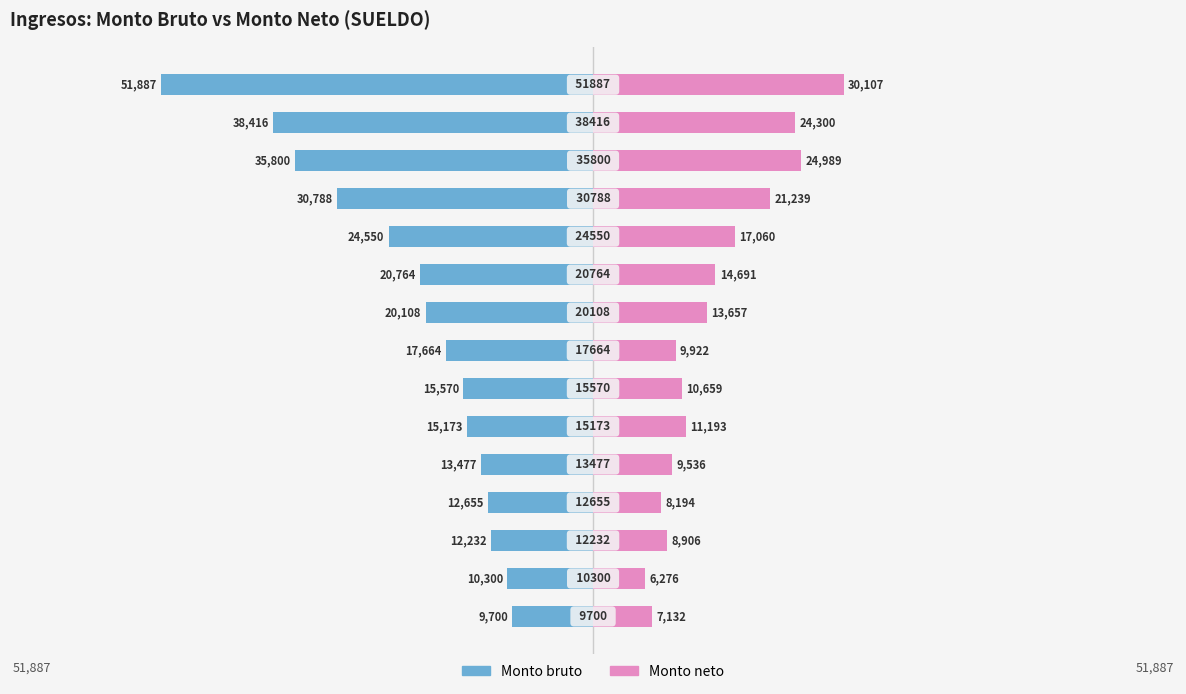

What is the value of the Monto bruto bar at the 9th from the left?

-20108.0